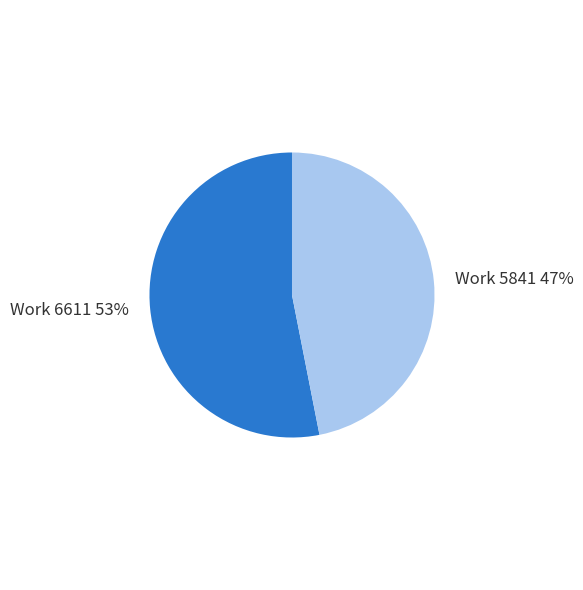

What is the majority slice?

Work 6611